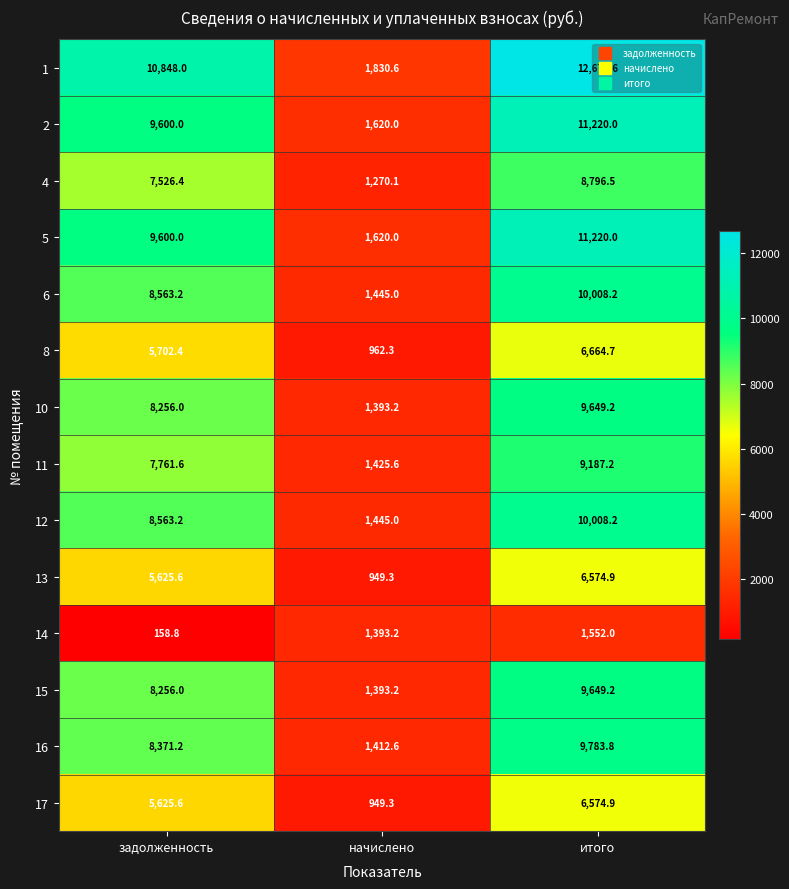

What is the sum of the 11 values at итого and начислено?

10612.8